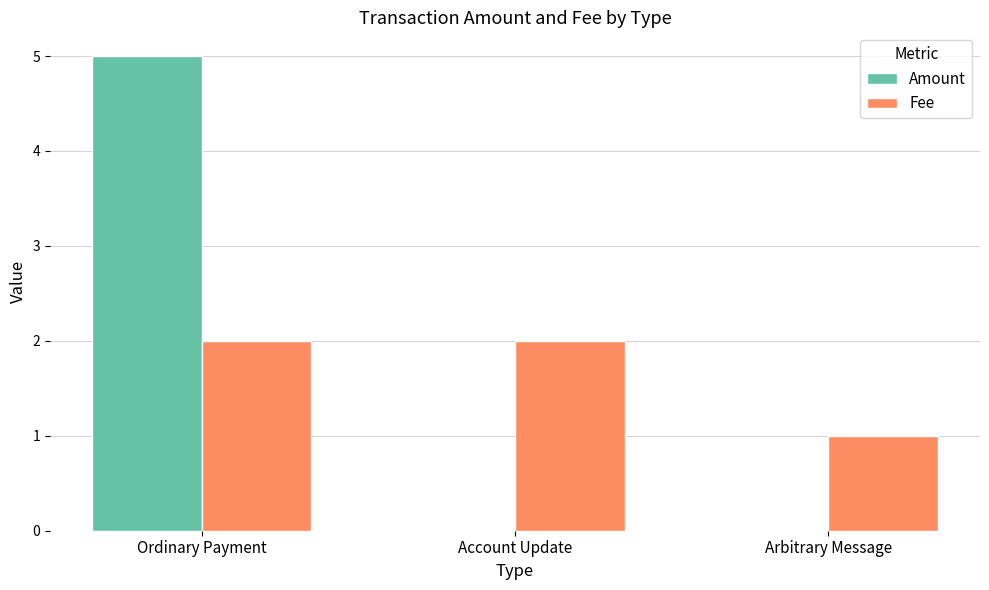

The Fee series shows 2.0 at Ordinary Payment. True or false?

True